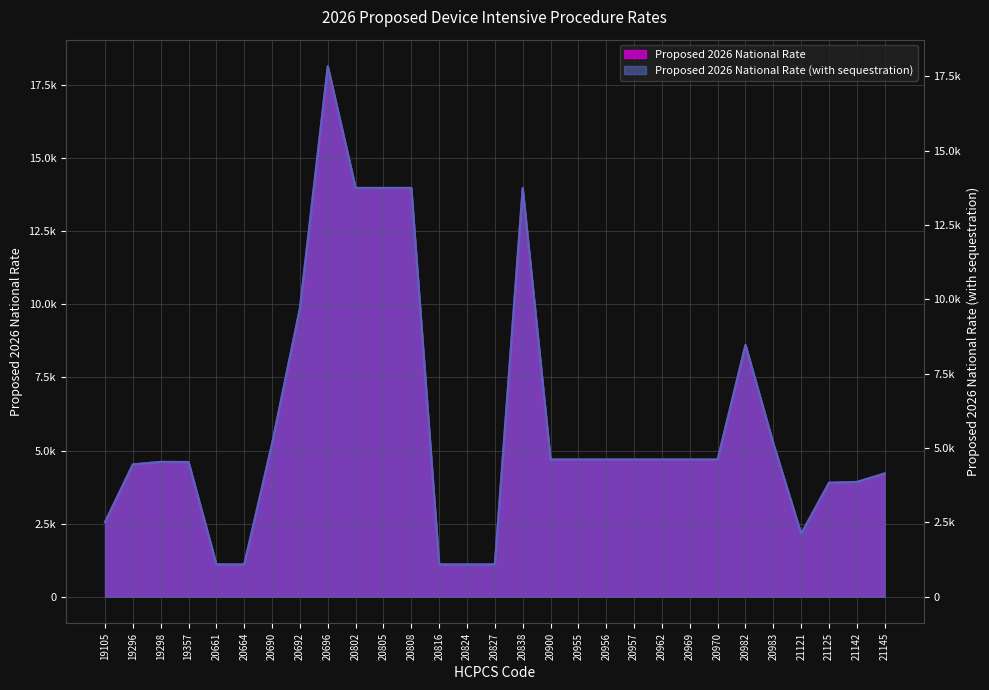

At which label is Proposed 2026 National Rate (with sequestration) closest to 9620?

20692